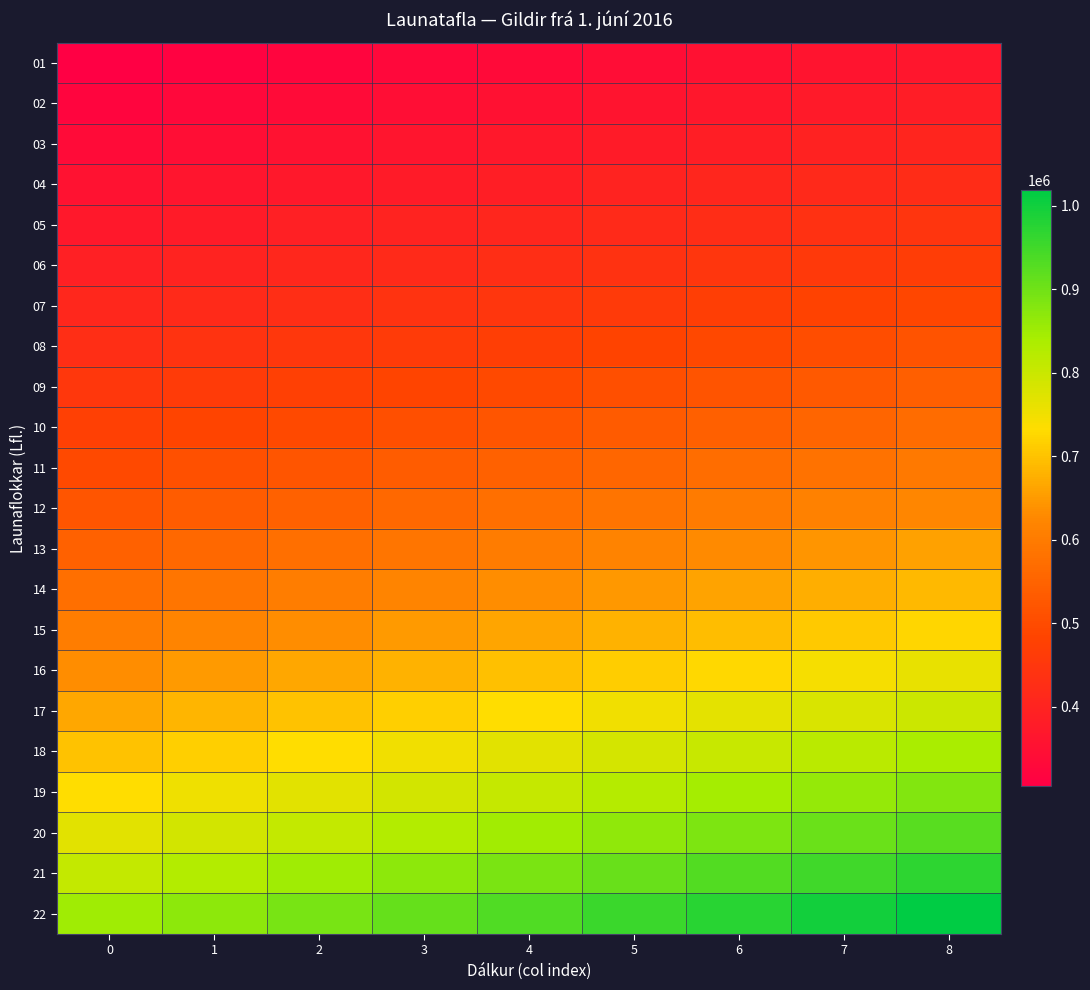

At how many categories does at least one series exceed 1007710?

1